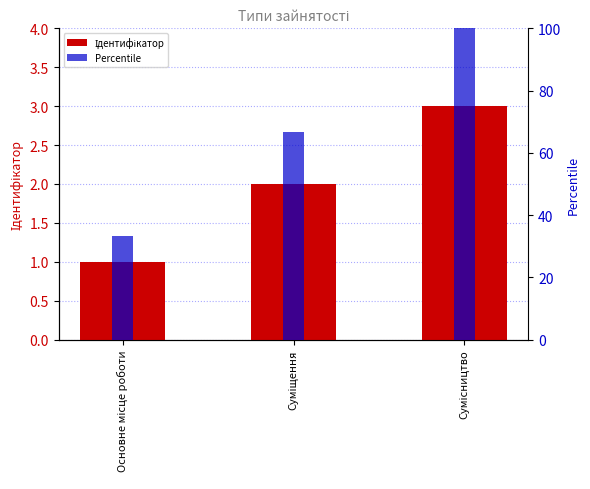

List the series in order of their peak value, lowest first.

Ідентифікатор, Percentile